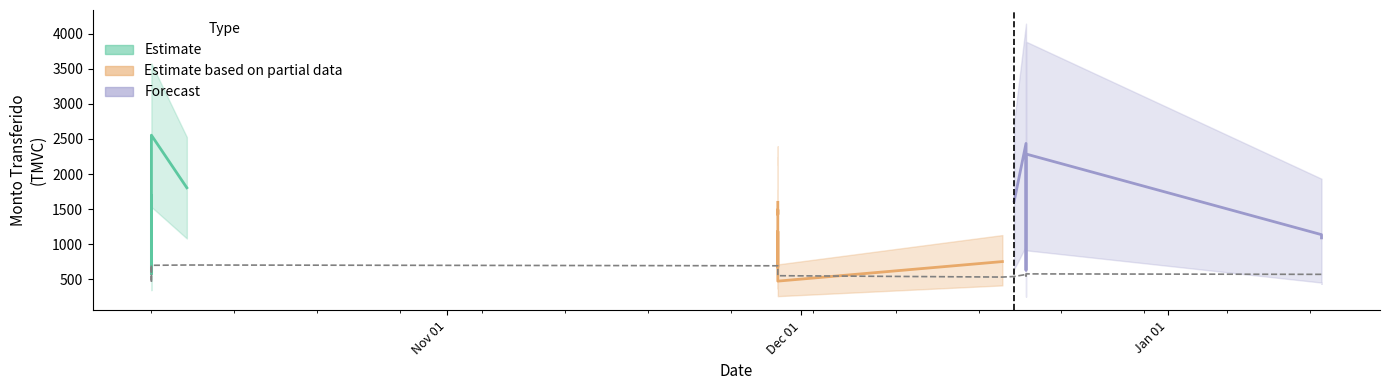

How many interior local valleys (lower than both neighbors) does the data have?

5